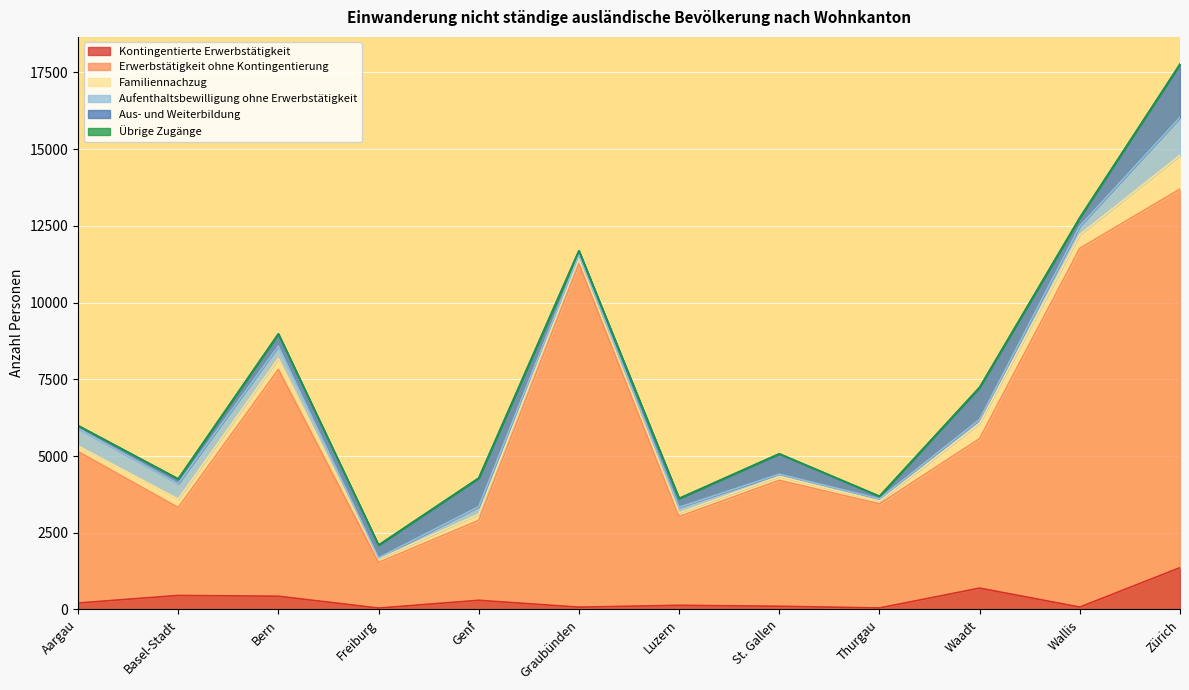

How many data points in Übrige Zugänge are above 3?

2